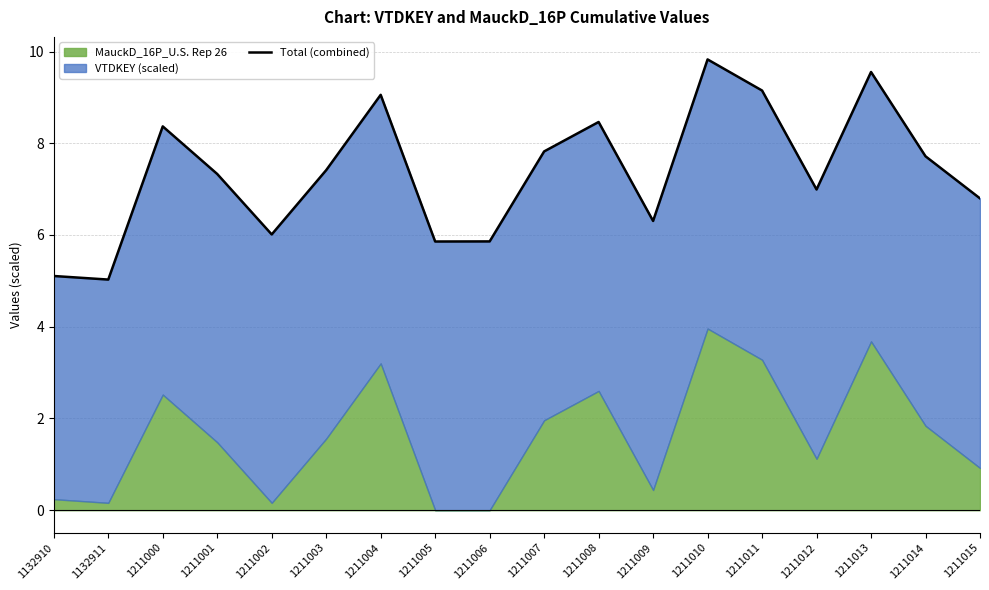

Reading right to left, extract all data points from this chart.

6.8	7.7	9.6	7.0	9.2	9.8	6.3	8.5	7.8	5.9	5.9	9.1	7.4	6.0	7.3	8.4	5.0	5.1